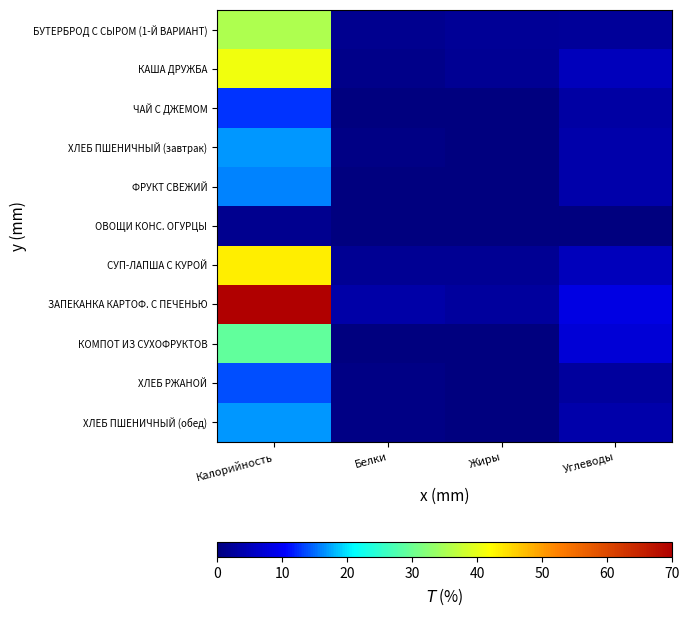

What is the total value across all series at Белки?

10.1